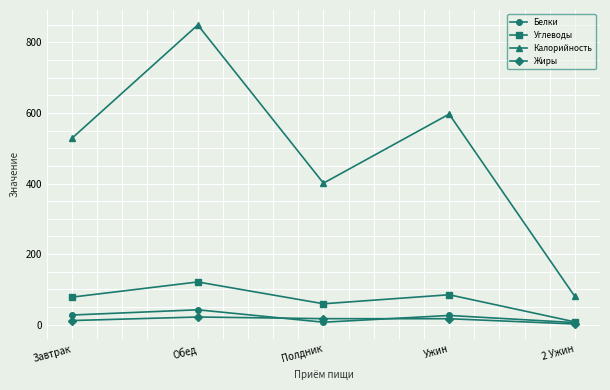

True or false: Жиры has more than 2 interior local peaks.

False